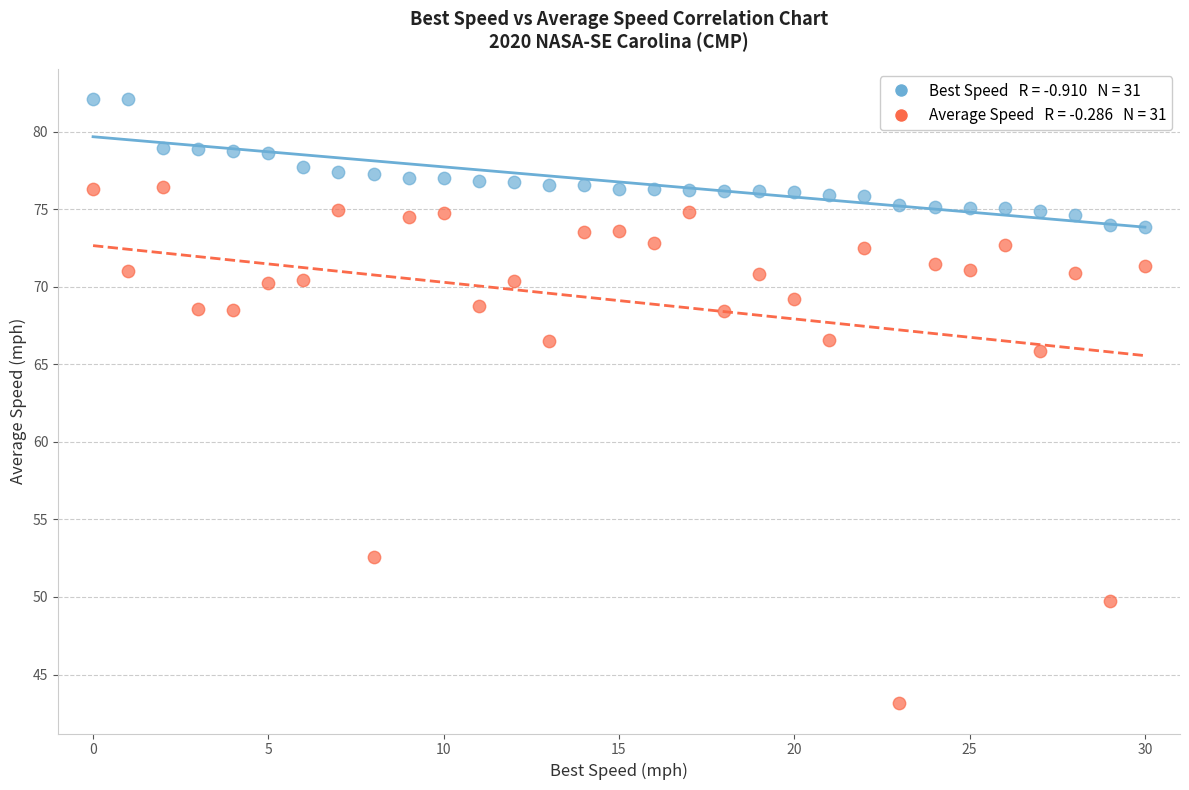

Across all series, what Y value is closest to 62?

65.9